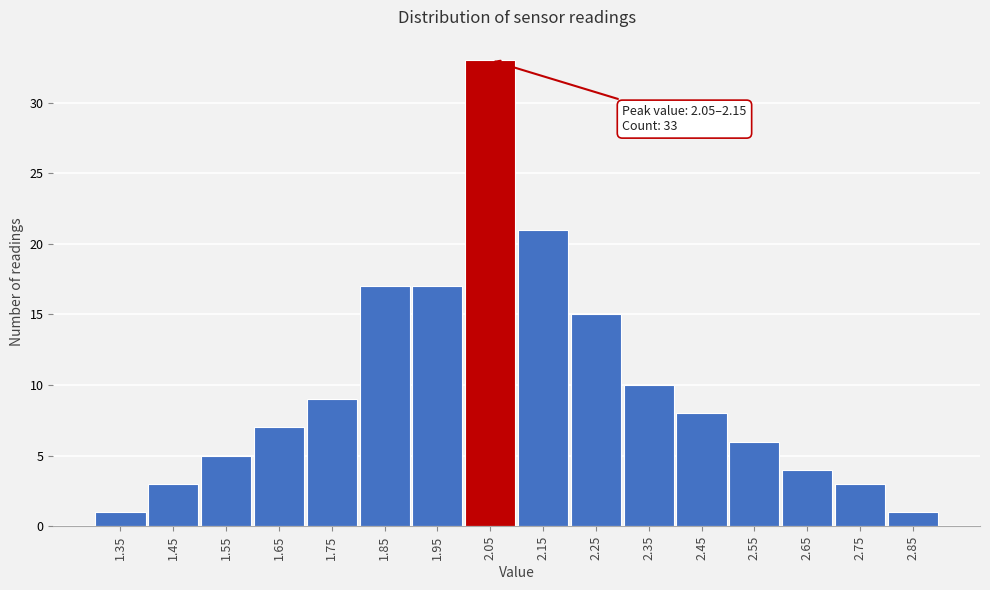

Reading left to right, extract all data points from this chart.

1.35=1	1.45=3	1.55=5	1.65=7	1.75=9	1.85=17	1.95=17	2.05=33	2.15=21	2.25=15	2.35=10	2.45=8	2.55=6	2.65=4	2.75=3	2.85=1